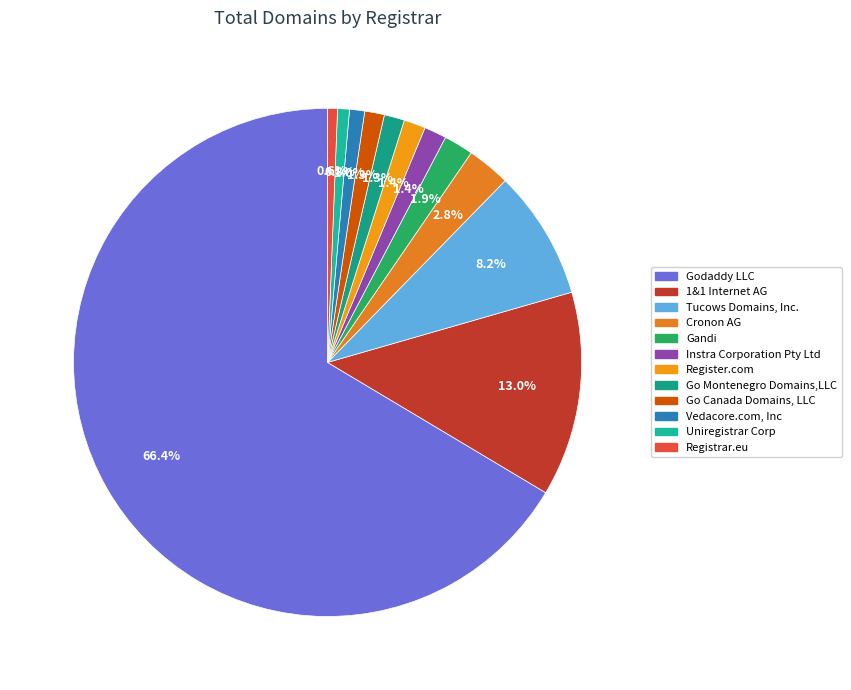

How many slices are in this pie chart?

12